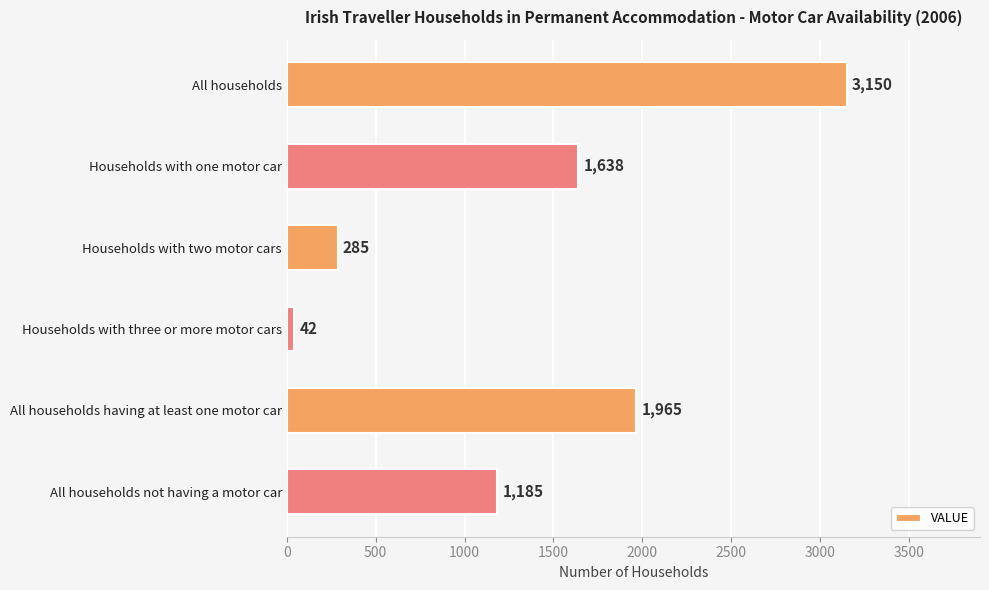

What is the difference between the values at All households and Households with one motor car?

1512